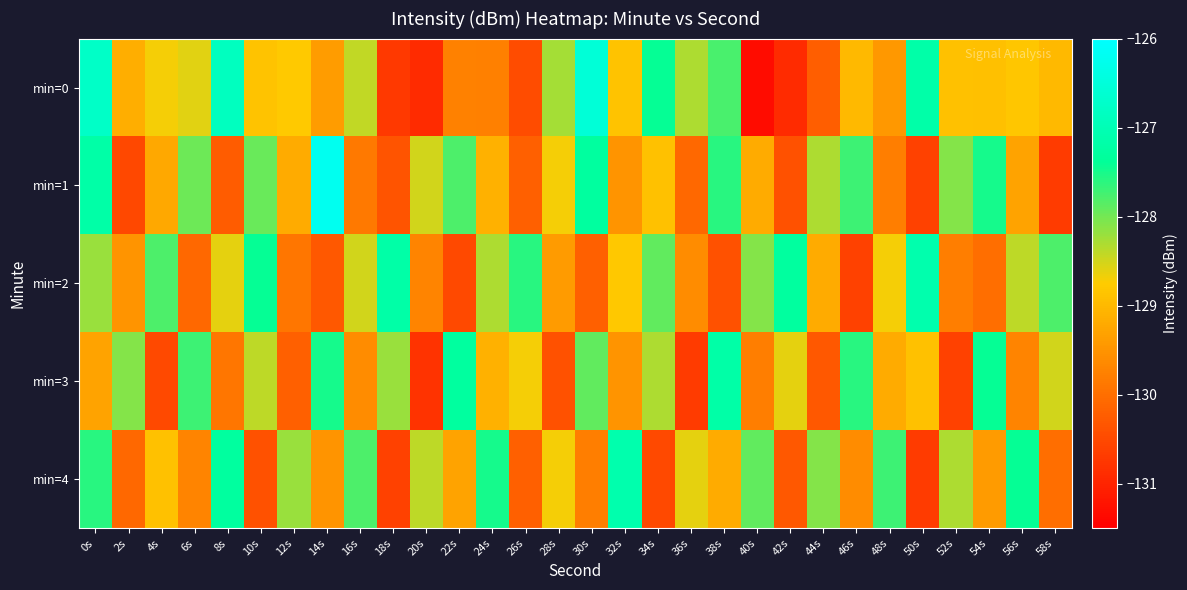

At how many categories does at least one series exceed -128?

23